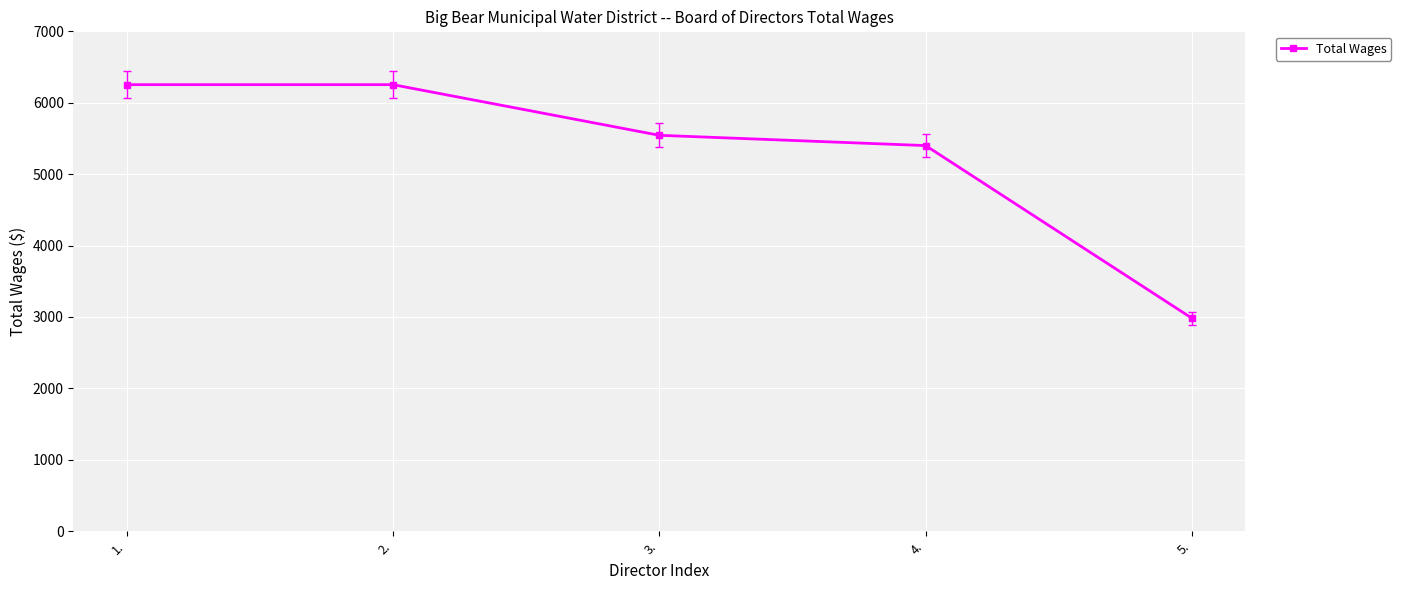

True or false: the data has more than 1 interior local peaks.

False